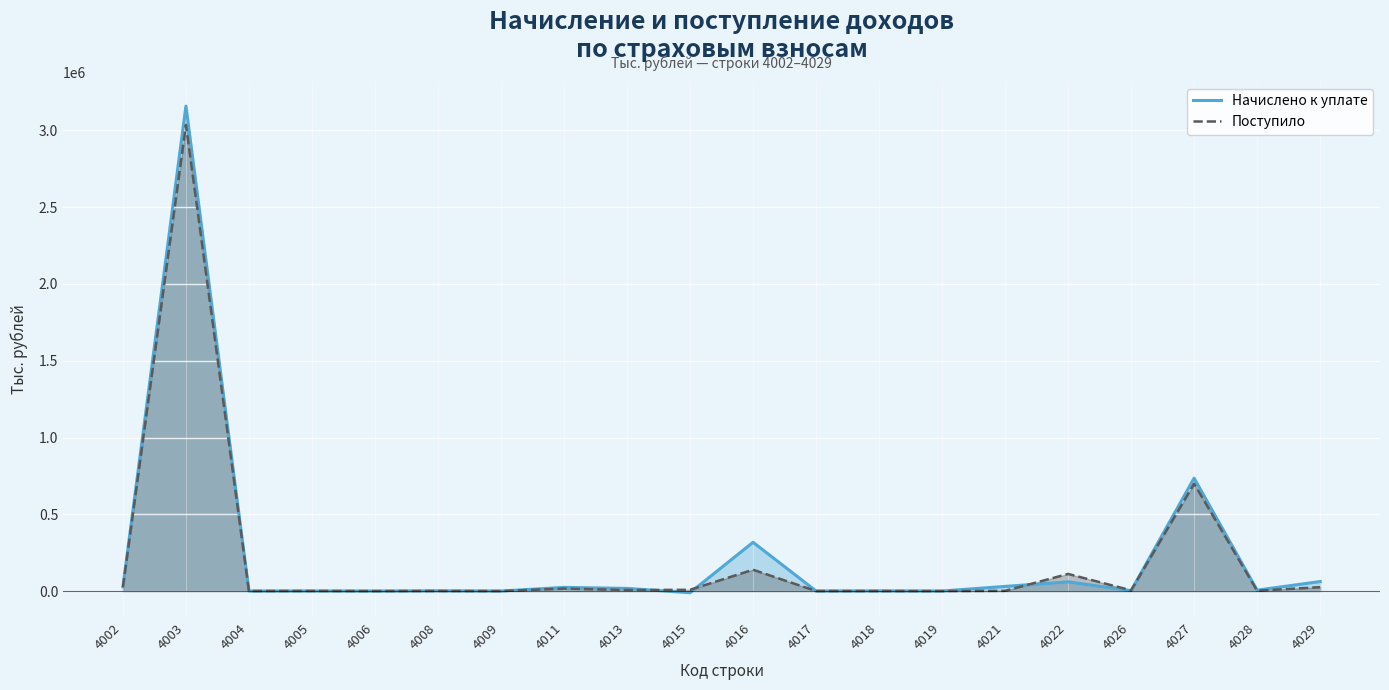

Rank the categories by Начислено к уплате value from lowest to highest.

4015, 4006, 4009, 4019, 4004, 4005, 4017, 4018, 4008, 4026, 4028, 4013, 4011, 4002, 4021, 4022, 4029, 4016, 4027, 4003